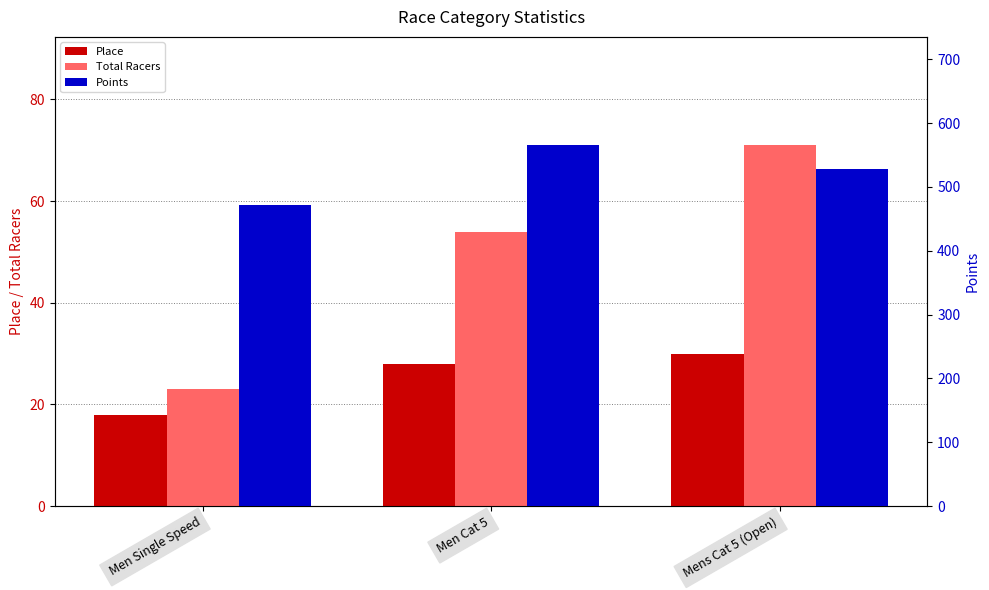

Reading left to right, transcribe all the data shown in this chart.

Place: 18.0	28.0	30.0
Total Racers: 23.0	54.0	71.0
Points: 472.3	565.5	527.4